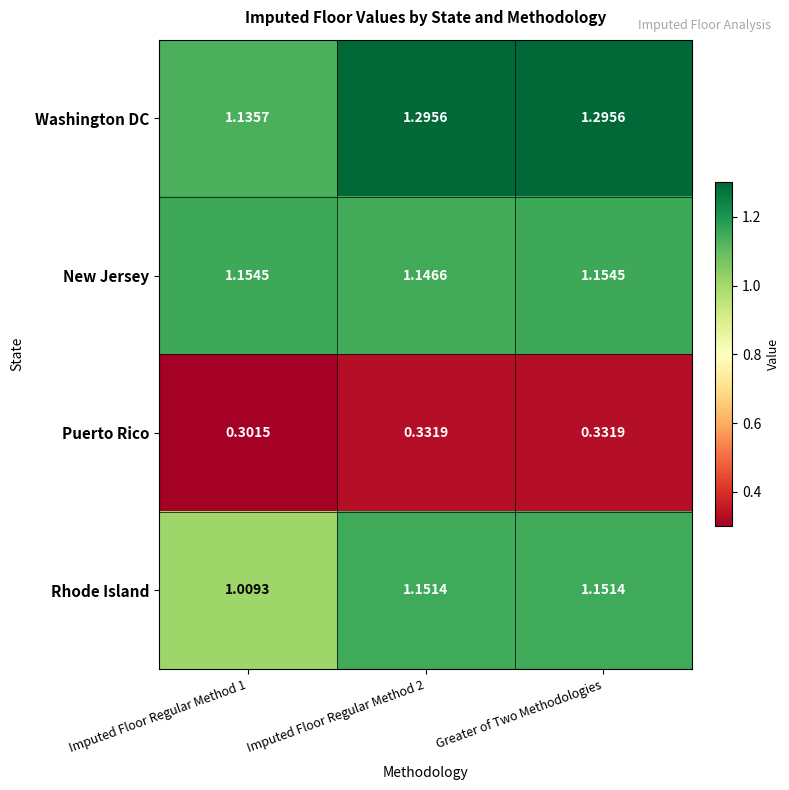

Which series changed the most between Imputed Floor Regular Method 1 and Greater of Two Methodologies?

Washington DC